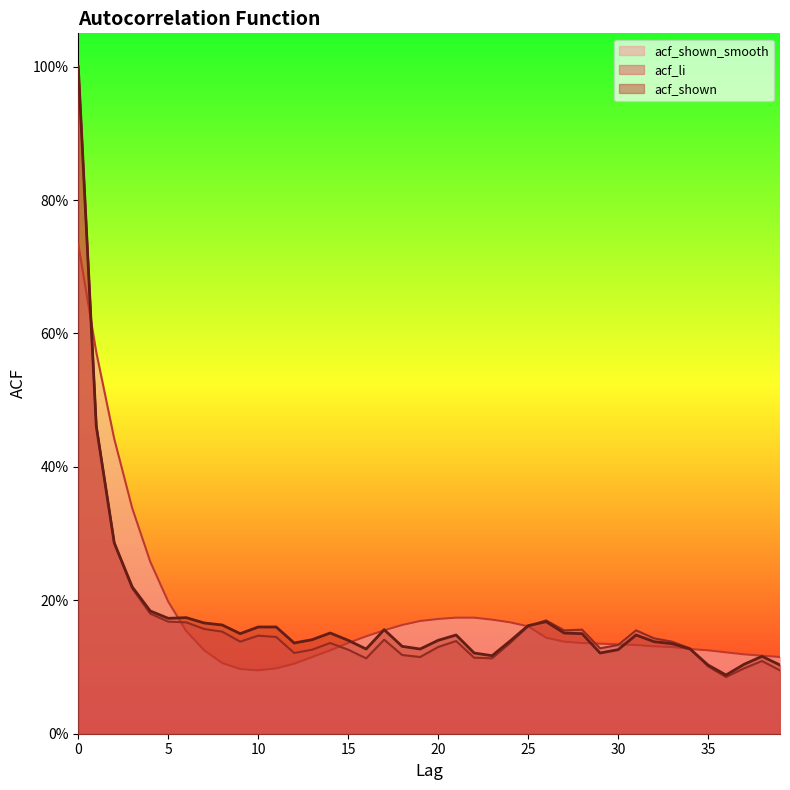

What is the maximum value for acf_shown_smooth?

0.7